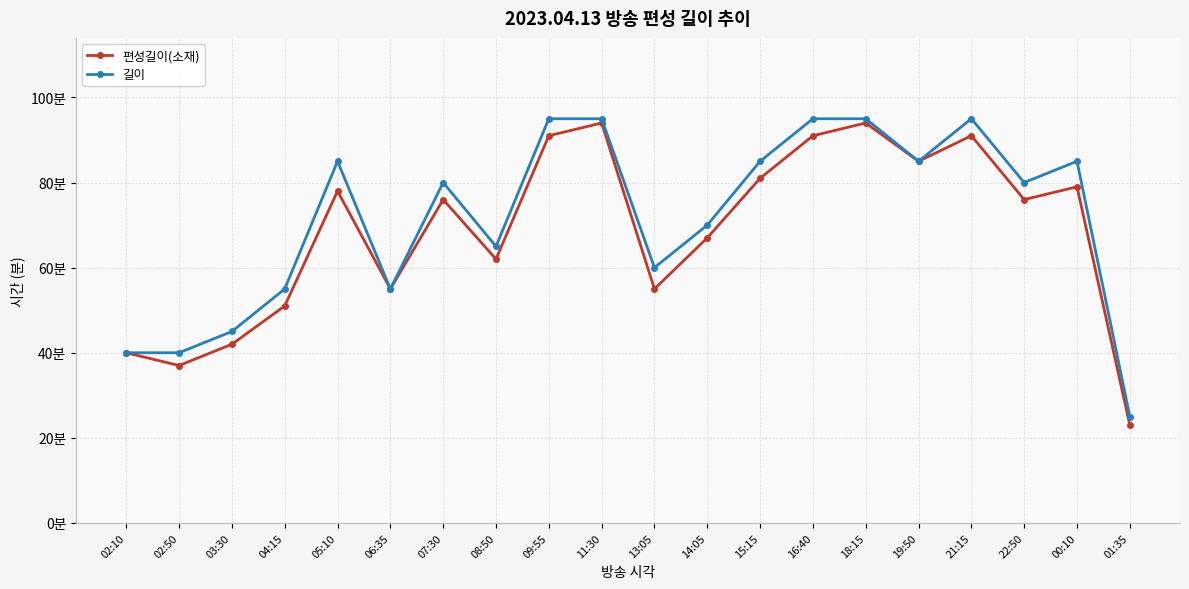

Is the value of 길이 at 02:10 greater than the value of 편성길이(소재) at 21:15?

No